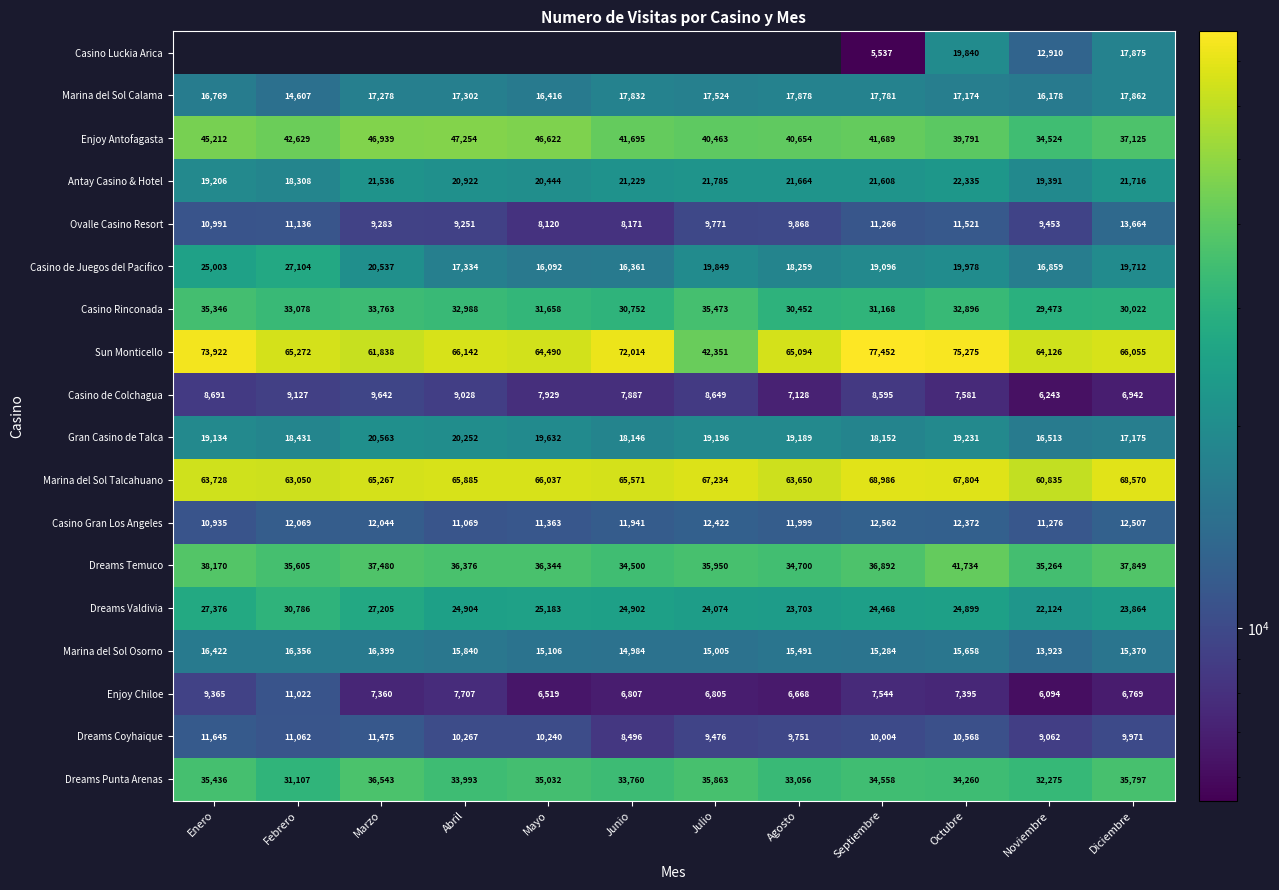

What is the smallest value displayed?

5537.0